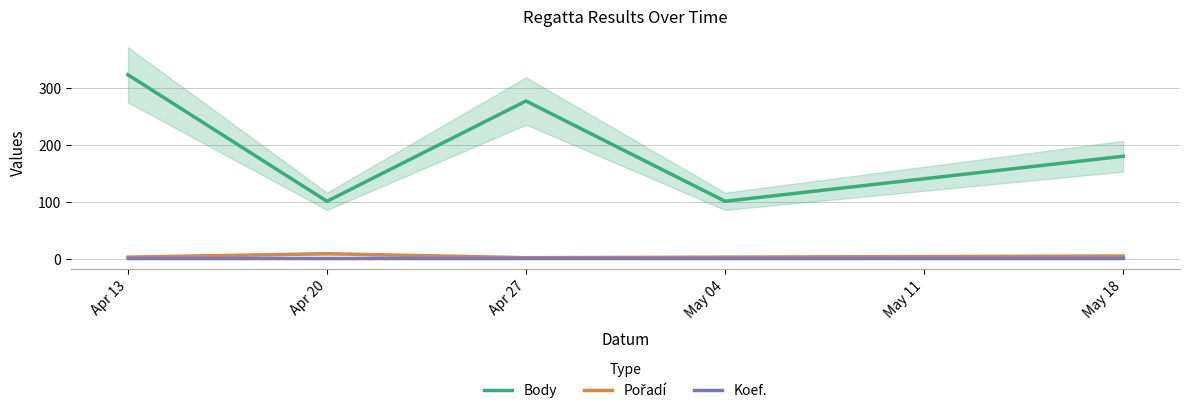

Is this an area chart (filled region under the line)?

No